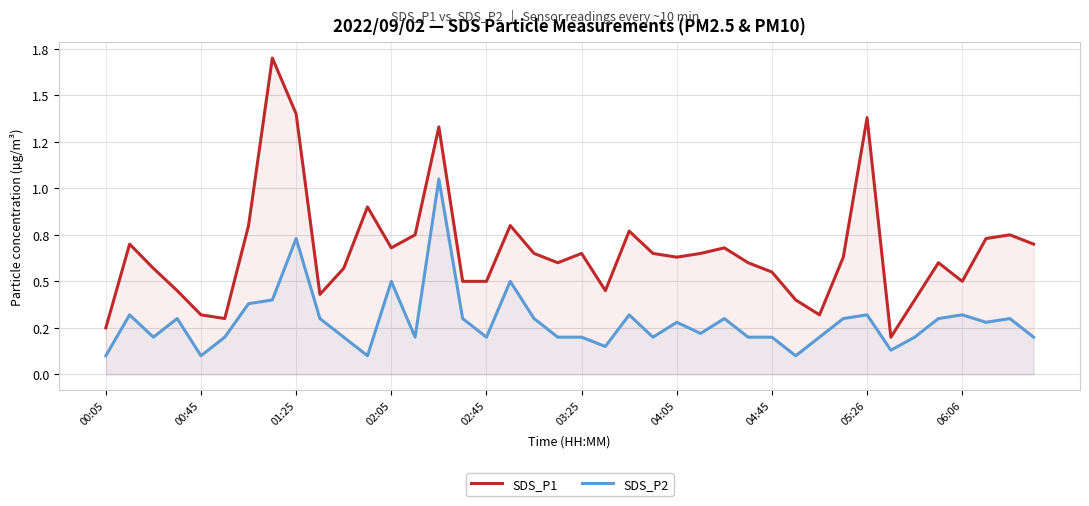

At which category is the sum across all series the highest?

14